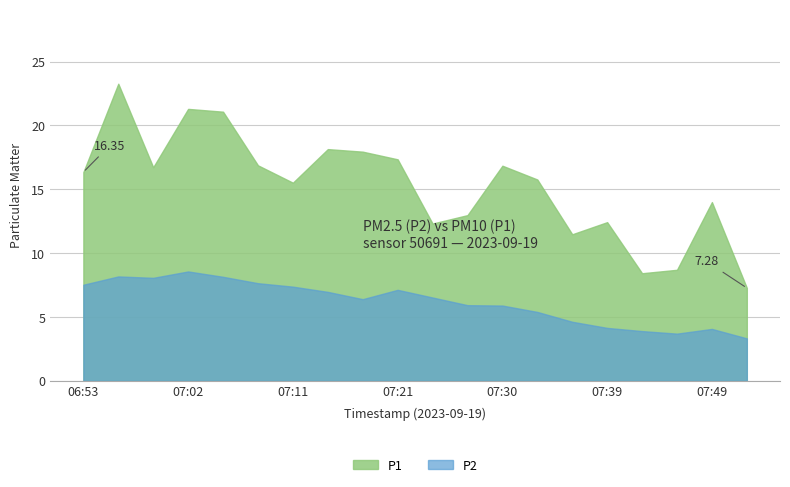

What is the sum of the P2 values at 06:56 and 06:53?

15.7